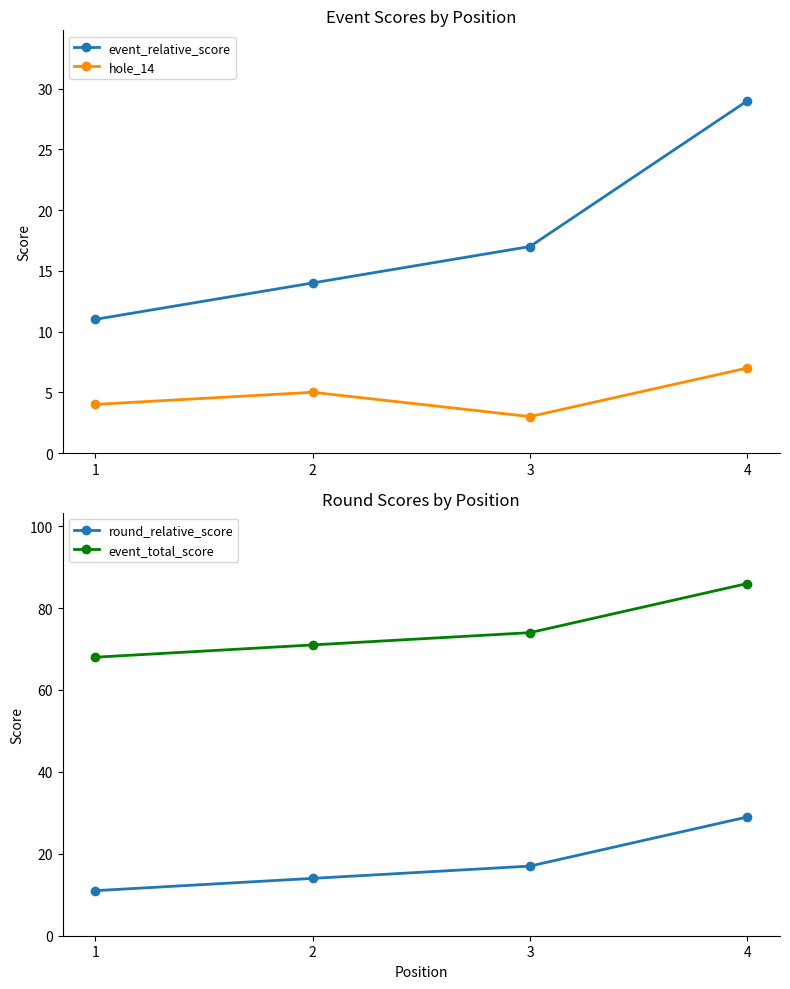

At which category is the sum across all series the highest?

4